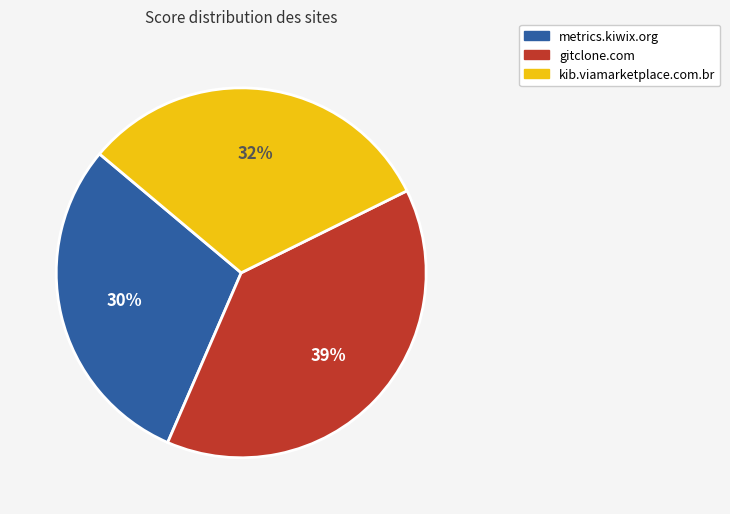

Which has a higher value, kib.viamarketplace.com.br or gitclone.com?

gitclone.com